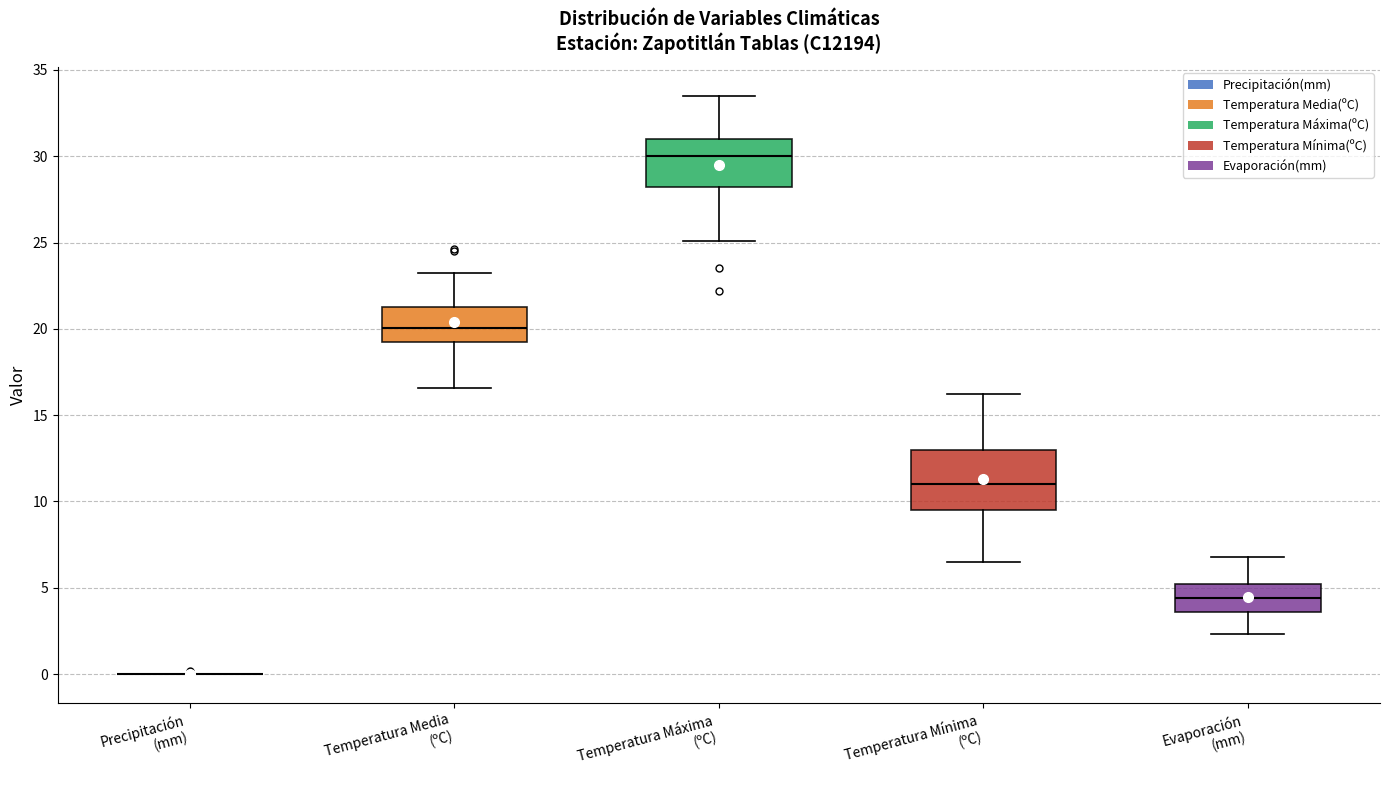

Which box is the tallest, from its lower edge to its upper edge?

Temperatura Mínima (ºC)